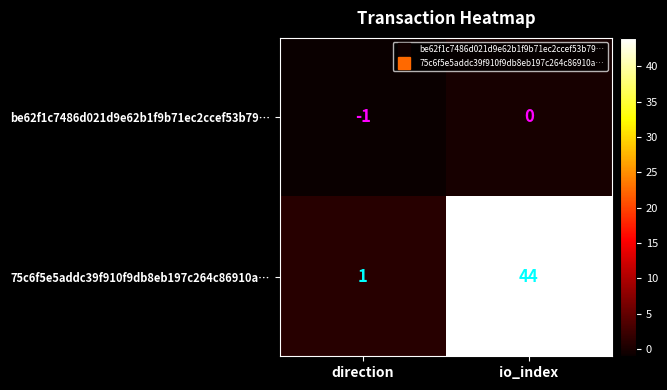

At how many categories does at least one series exceed 15?

1